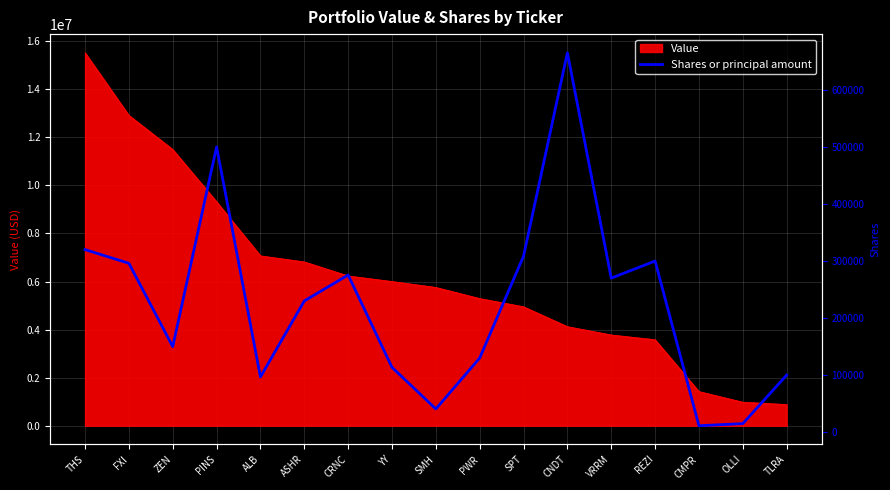

Reading right to left, what are all the values shown in this chart?

TLRA=100000	OLLI=15000	CMPR=11300	REZI=300000	VRRM=270000	CNDT=665000	SPT=308432	PWR=130000	SMH=40700	YY=113672	CRNC=275489	ASHR=230000	ALB=96785	PINS=500000	ZEN=150000	FXI=296000	THS=320000